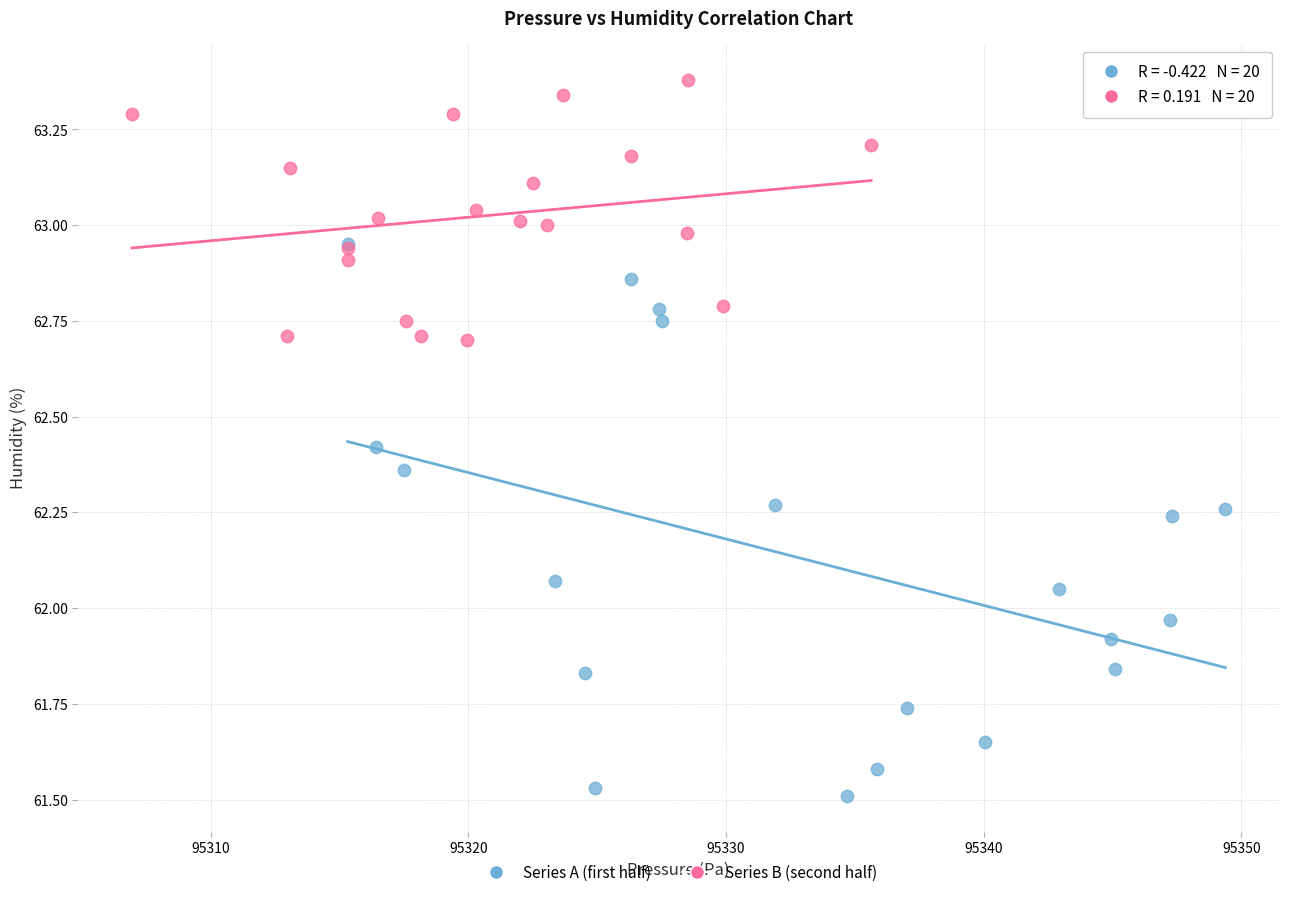

Which series contains the lowest Y value?

Series A (first half)